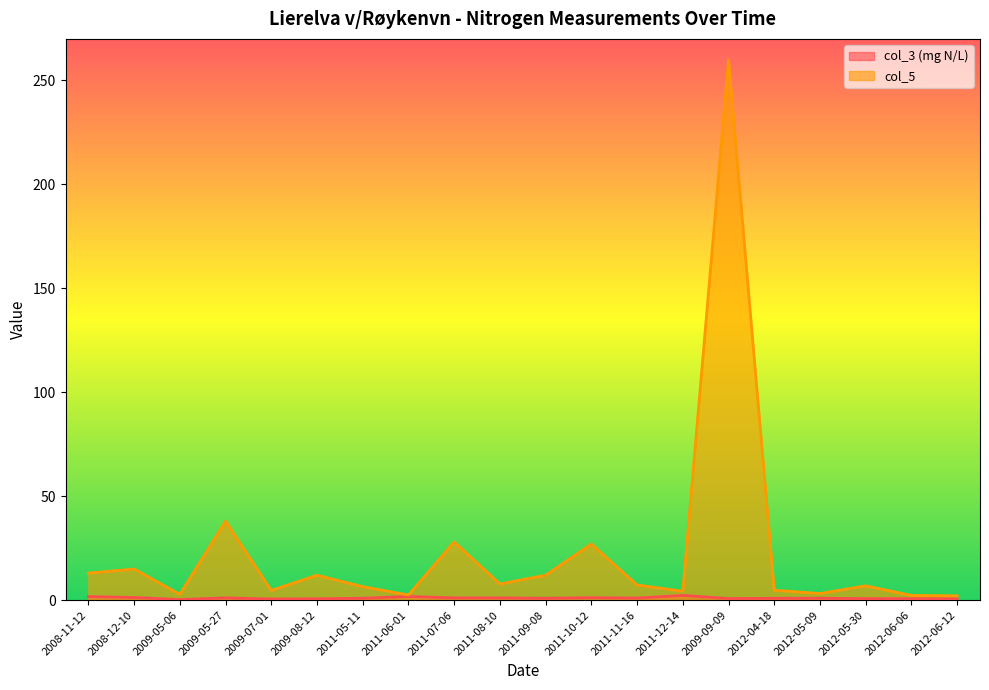

What position from the left is 2011-08-10?

10